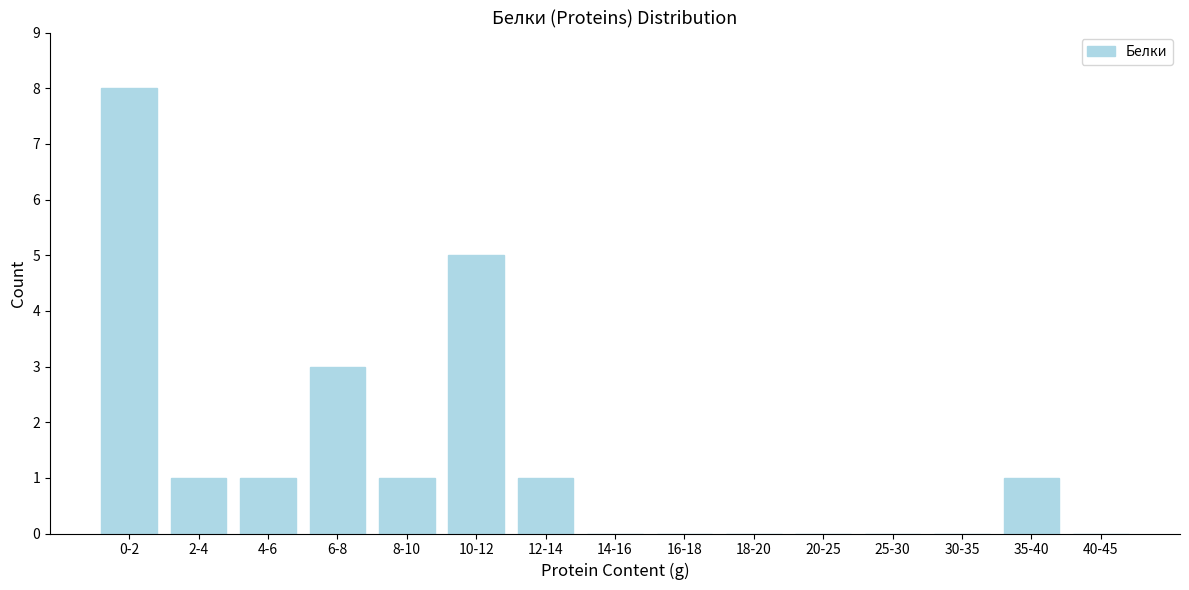

Reading left to right, list all the values displayed in this chart.

0-2=8	2-4=1	4-6=1	6-8=3	8-10=1	10-12=5	12-14=1	14-16=0	16-18=0	18-20=0	20-25=0	25-30=0	30-35=0	35-40=1	40-45=0